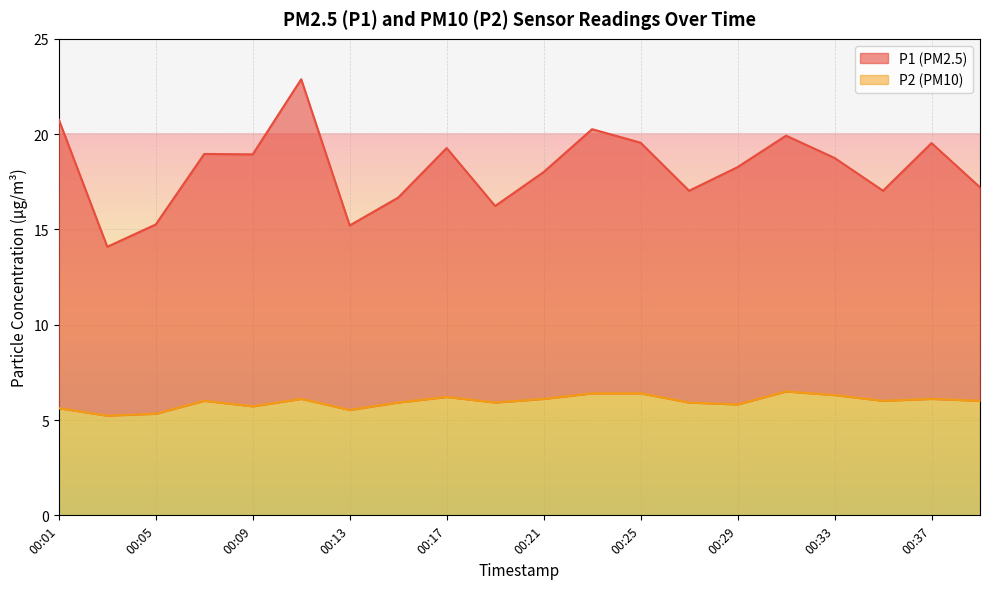

What is the greatest value displayed?

22.9